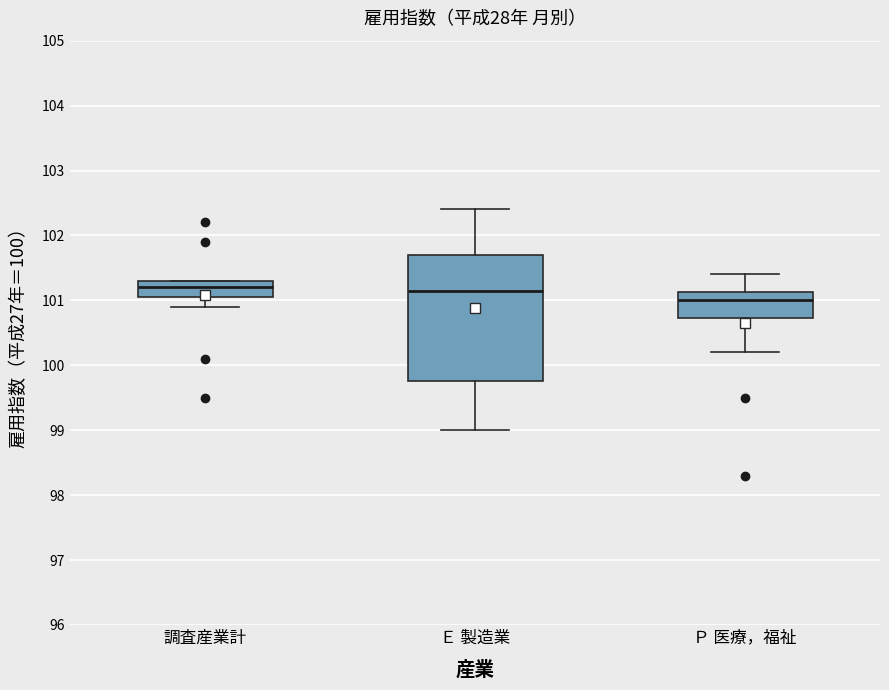

Where is the lower edge of the box for 調査産業計 on the y-axis? The values are not printed on the chart, so give them approximately, as read against the axis.

101.1